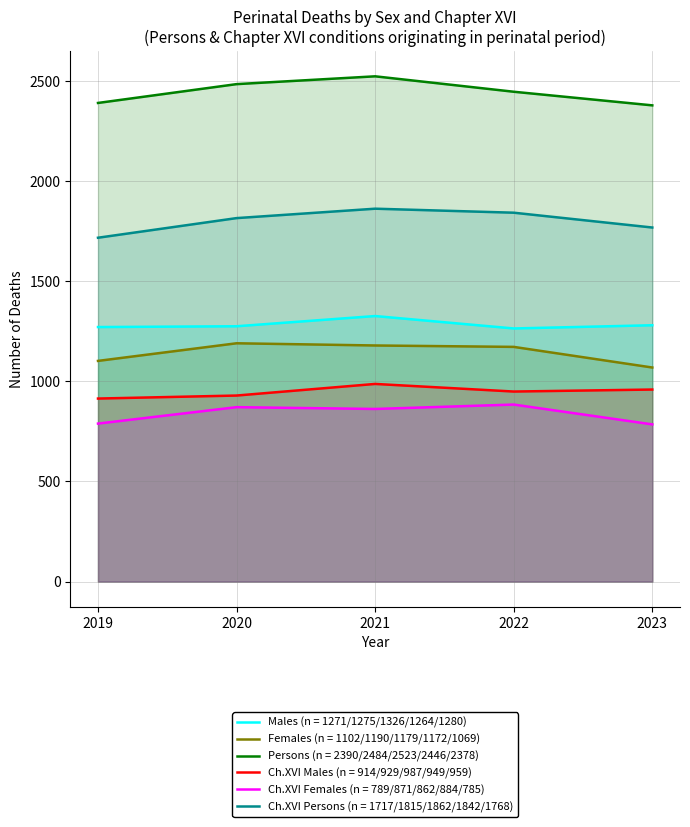

What is the value of the Males (n = 1271/1275/1326/1264/1280) point at the 5th from the left?

1280